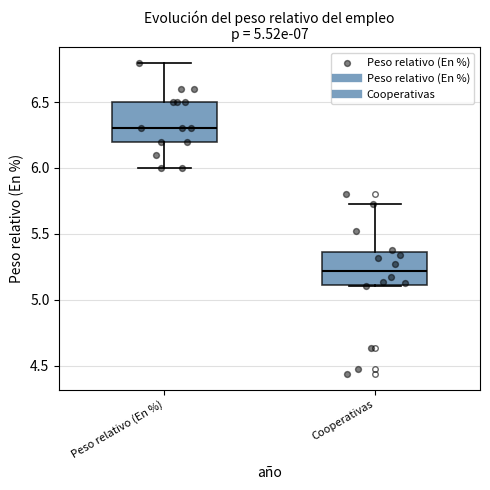

Which box's median line is the highest?

Peso relativo (En %)